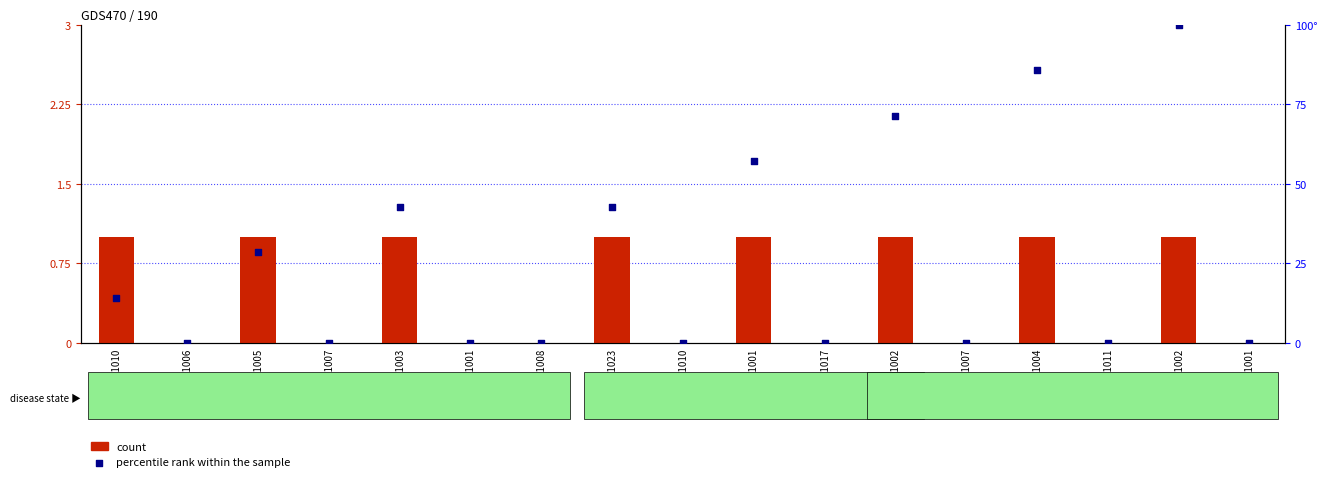

Is the value of count at NAVG1006 greater than the value of percentile rank within the sample at ADMG1001?

No